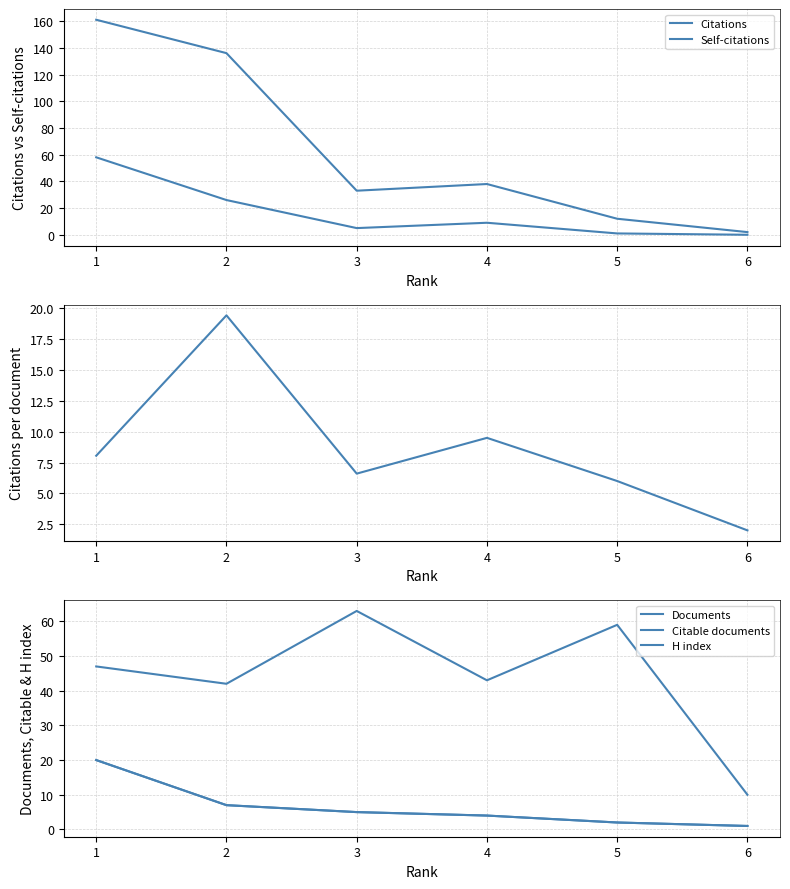

Which series has the widest spread of values?

Citations